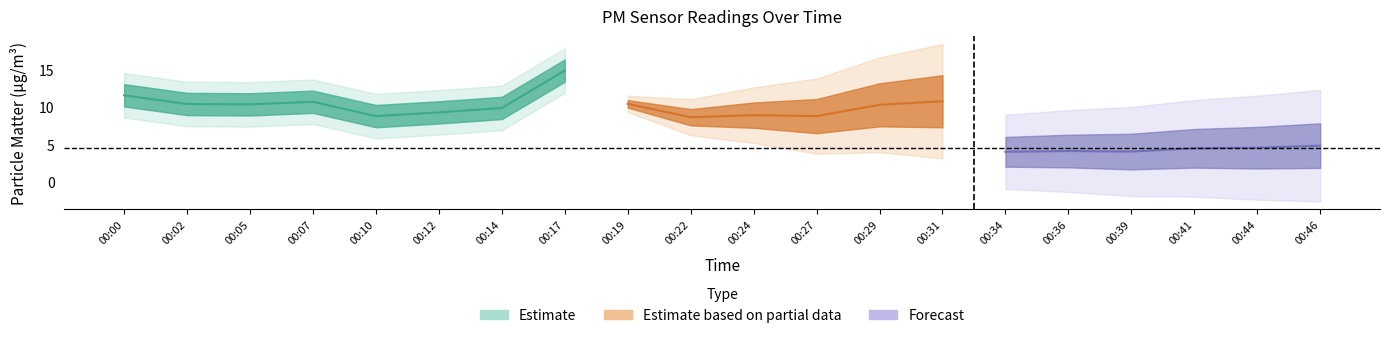

At which category is the sum across all series the highest?

00:17